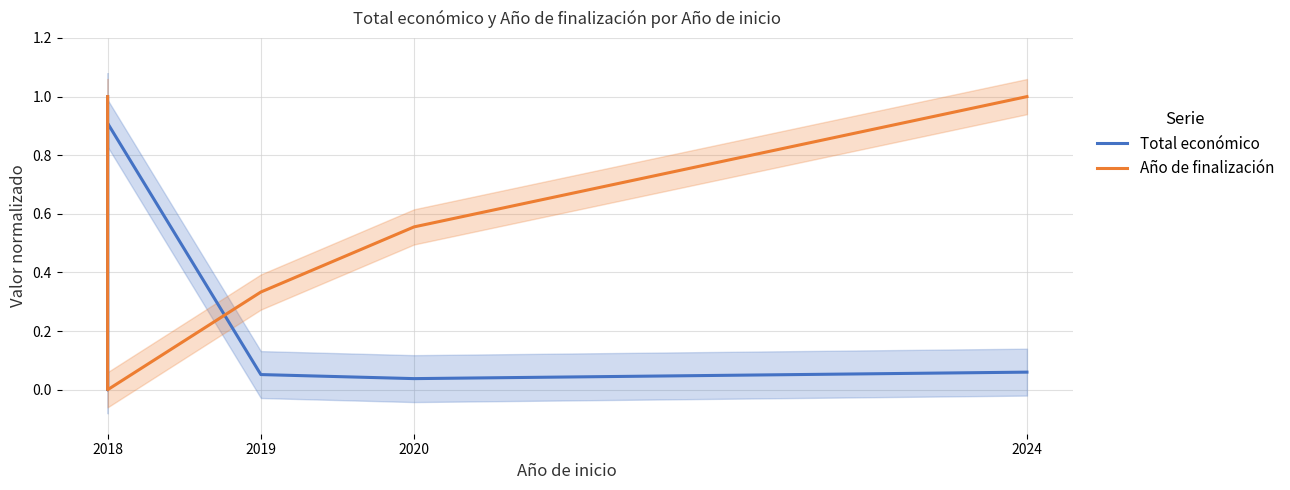

How many values in the Total económico series exceed 0?

5